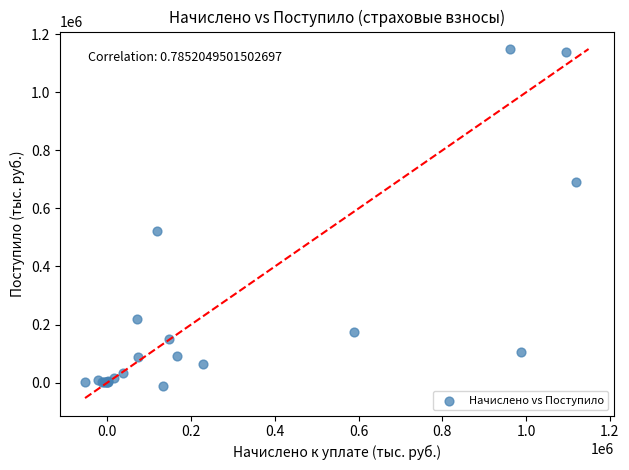

What Y value in the scatter plot is closest to 569287?

523294